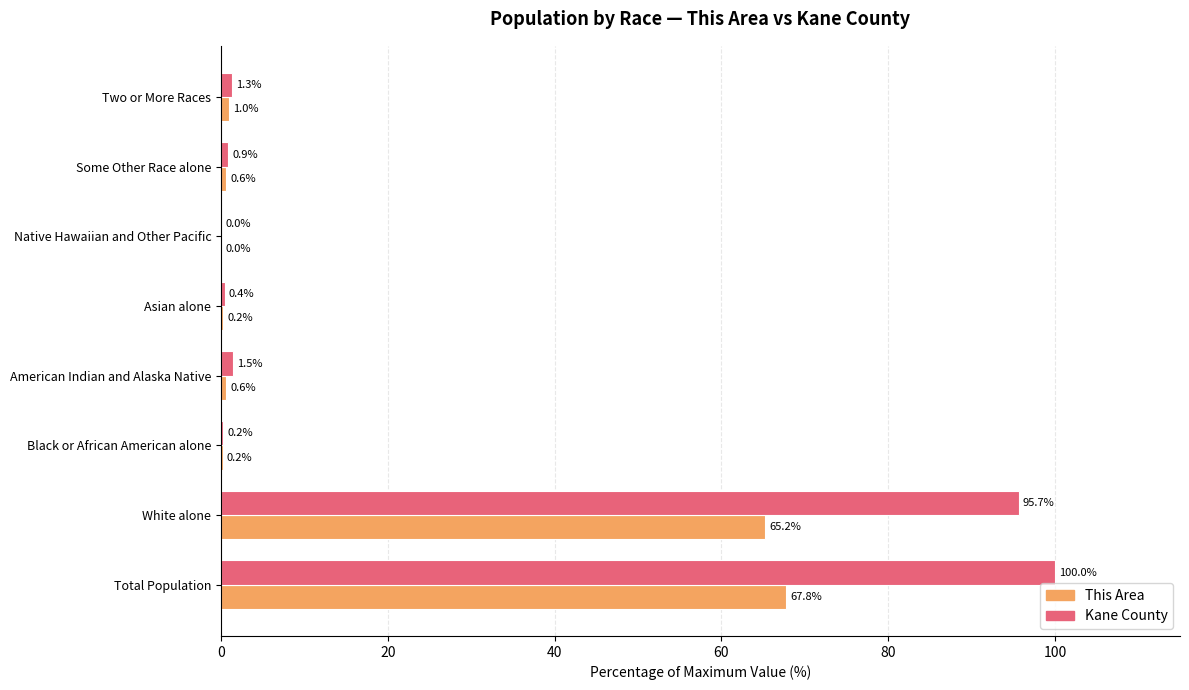

Is the value of This Area at Two or More Races greater than the value of Kane County at White alone?

No